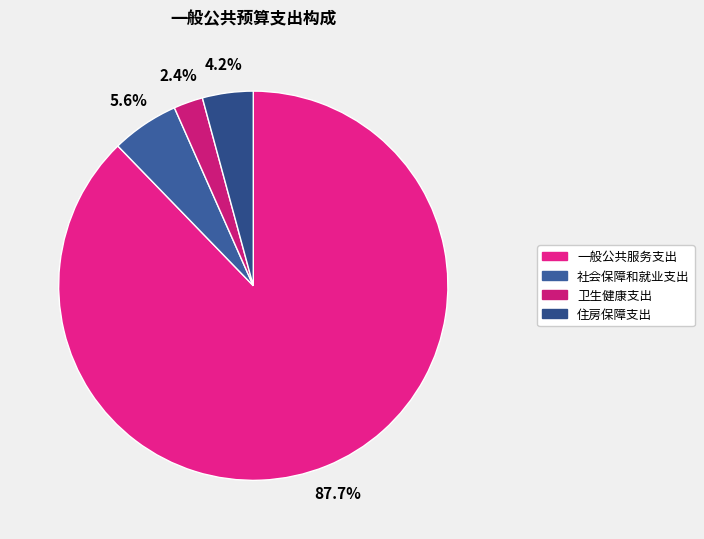

True or false: 社会保障和就业支出 accounts for 15% of the total.

False